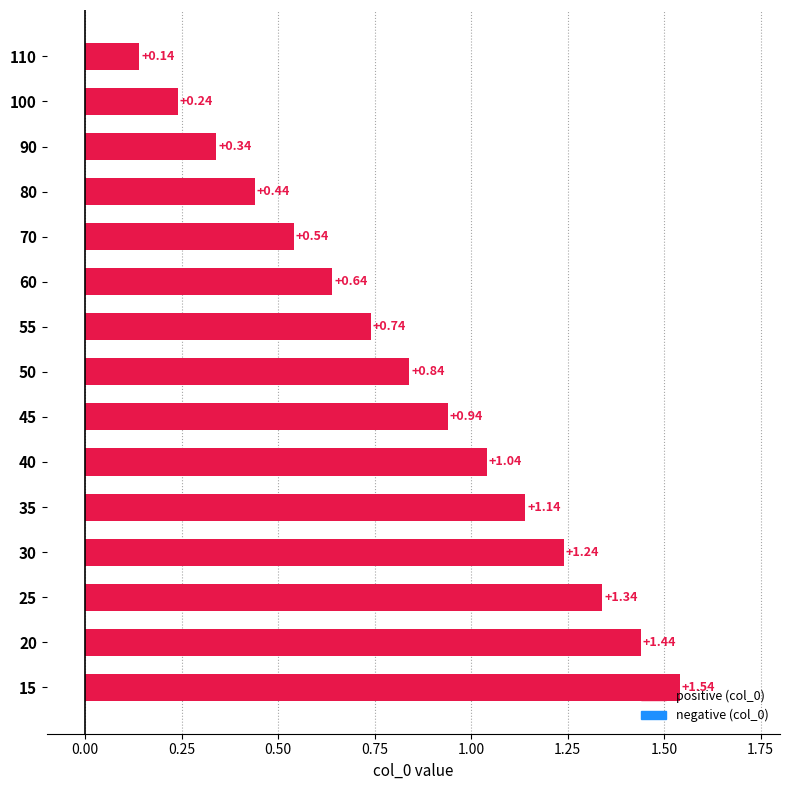

List the labels in order of value, smallest first.

110, 100, 90, 80, 70, 60, 55, 50, 45, 40, 35, 30, 25, 20, 15